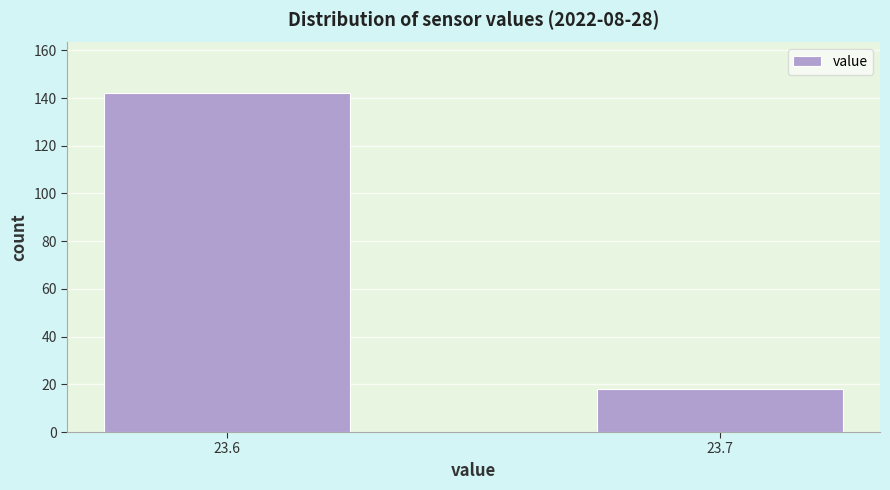

Reading left to right, what are all the values shown in this chart?

23.6=142	23.7=18